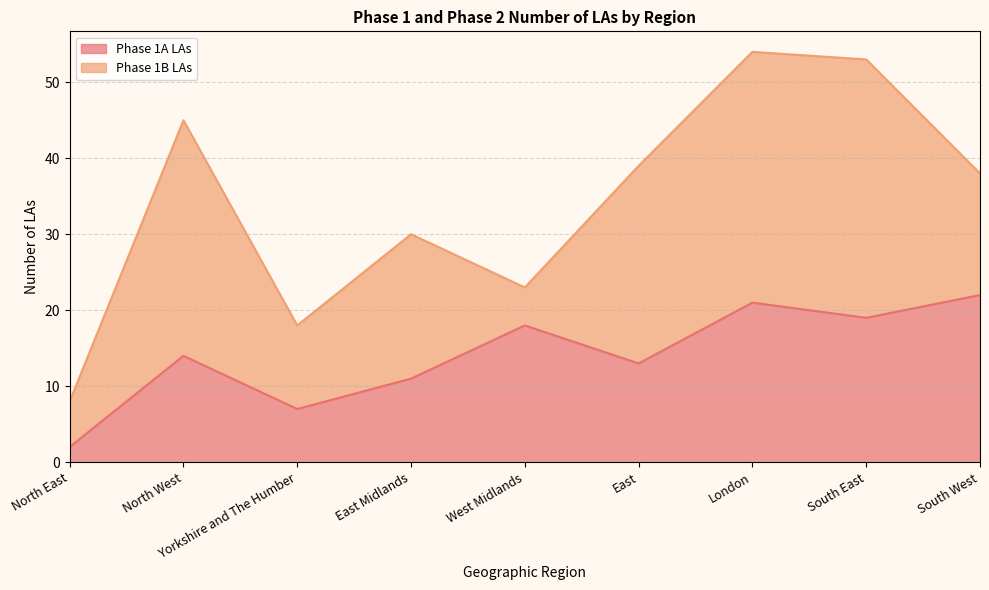

What is the sum of the values at East Midlands and South West?

33